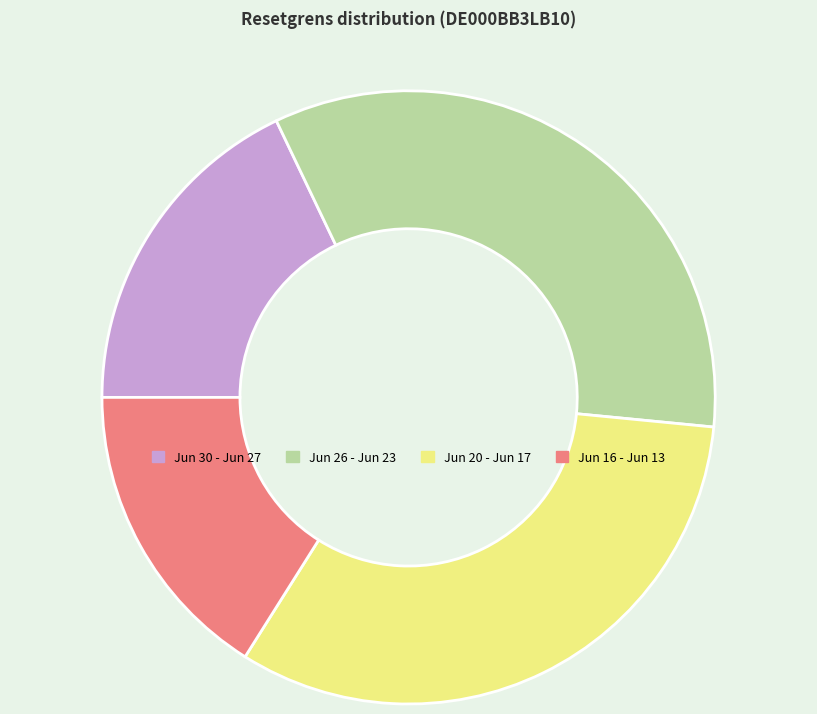

True or false: Jun 30 - Jun 27 accounts for 6% of the total.

False